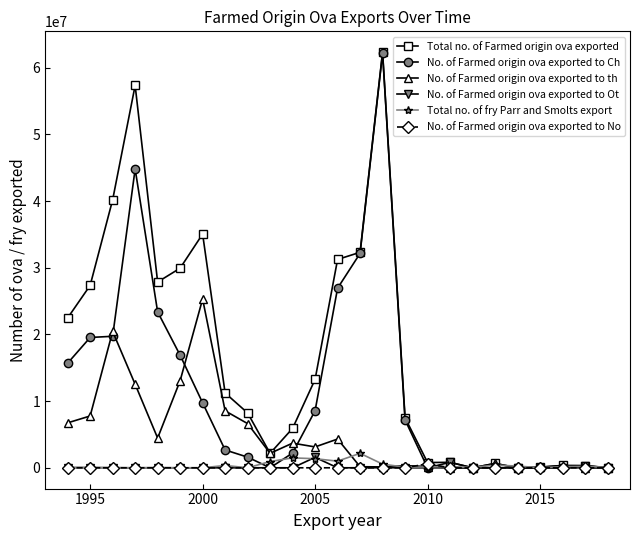

What is the maximum value shown in the chart?

62330000